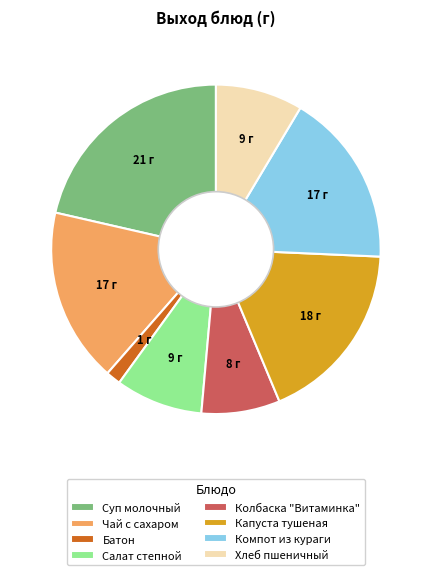

Do Капуста тушеная and Компот из кураги together represent more than half of the pie?

No